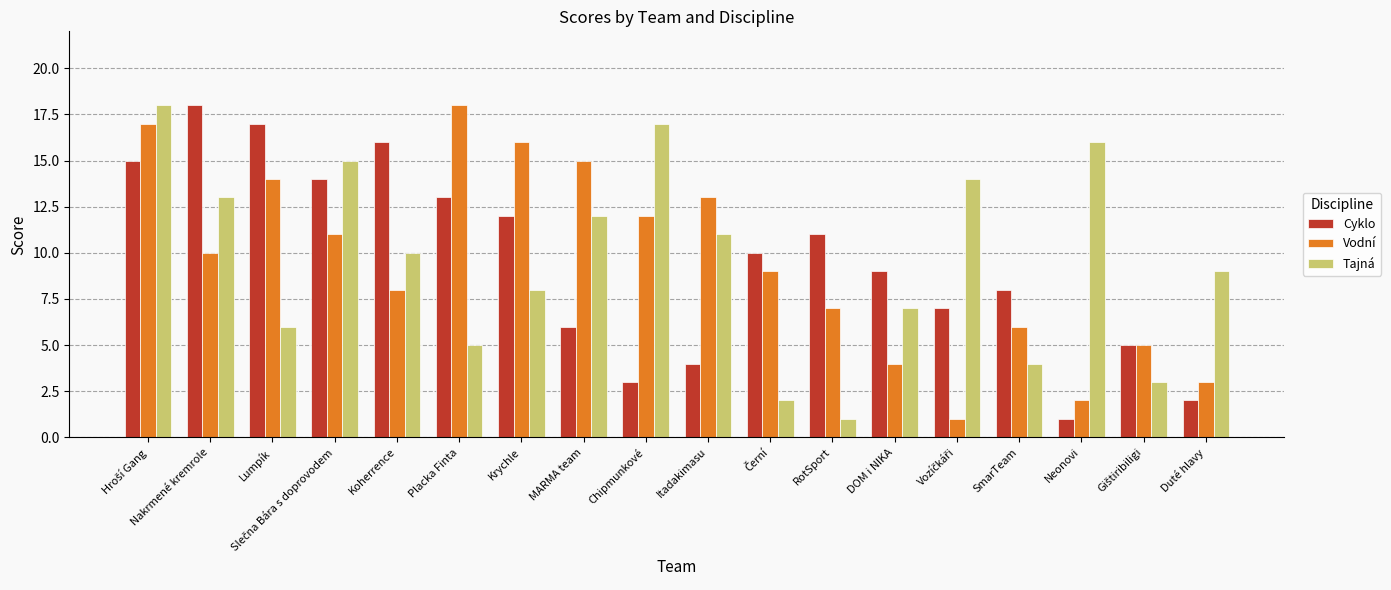

What is the label of the 9th bar from the left?

Chipmunkové